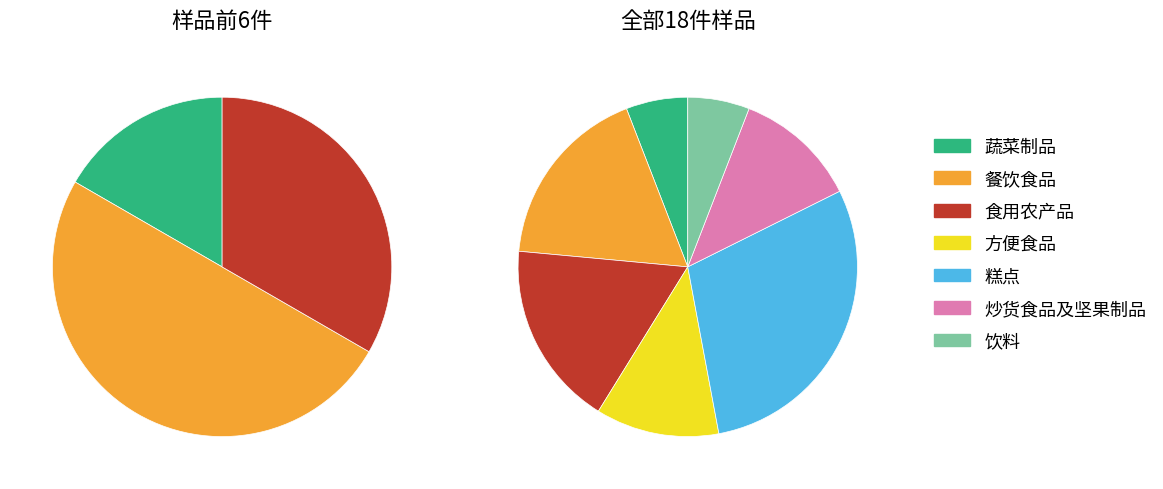

How many segments does this pie chart have?

7